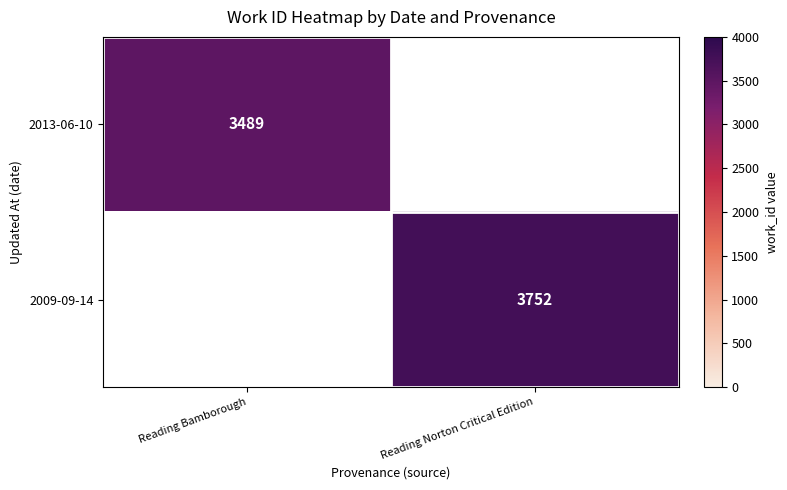

Is it true that 2013-06-10 equals 5845 at Reading Bamborough?

False